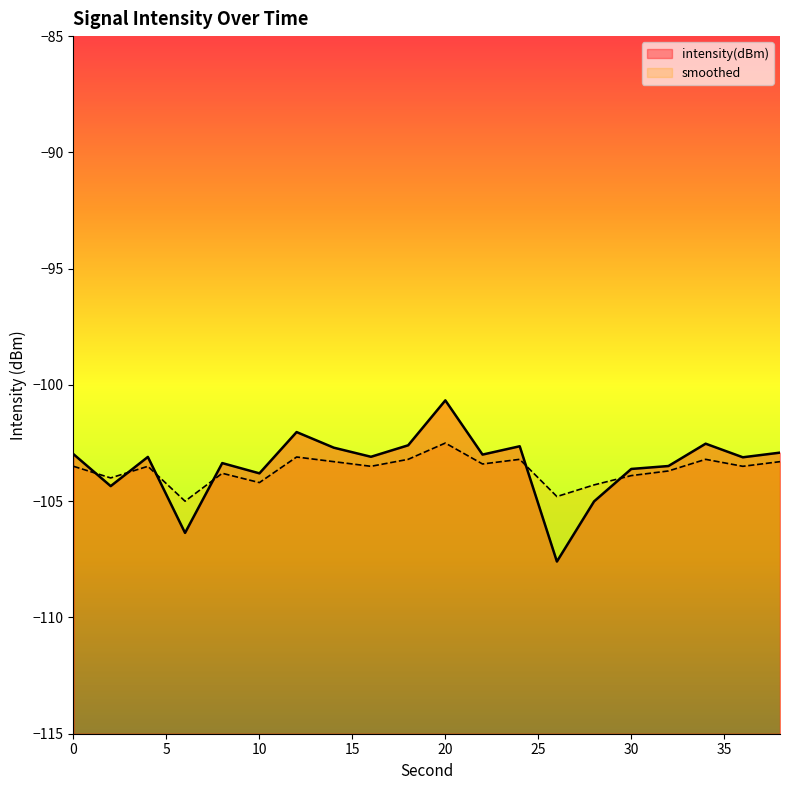

What is the lowest value of the intensity(dBm) series?

-107.6